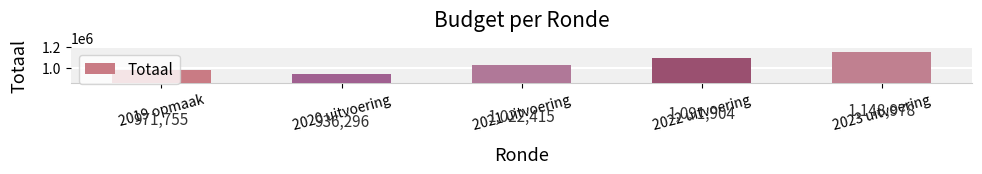

How many series are shown in this chart?

1